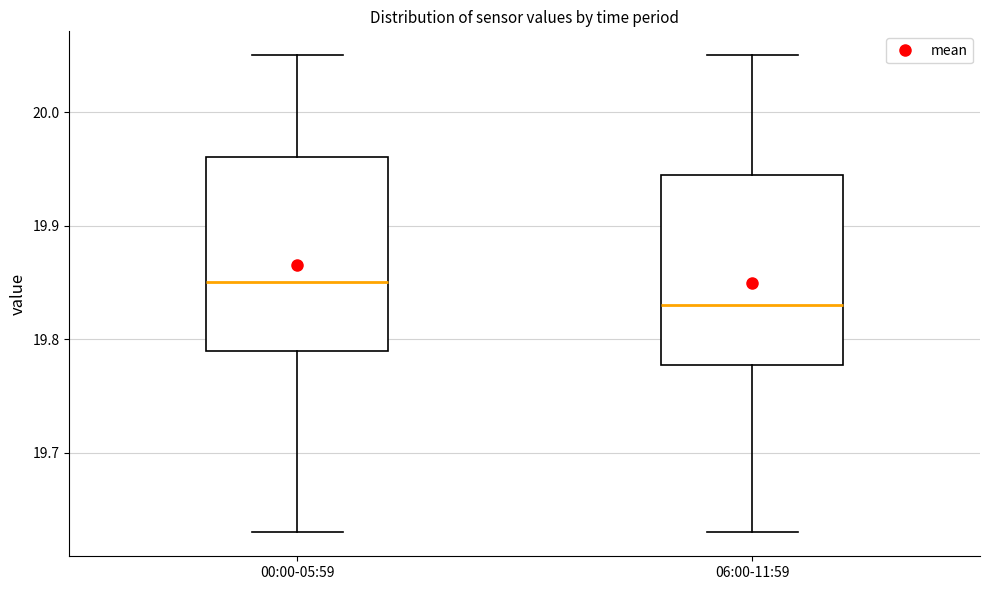

Reading left to right, read every box against the y-axis: the position of its median line, the range the box covers, and the ends of its whiskers. The values are not printed on the chart, so give them approximately, as read against the axis.

00:00-05:59: median 19.85, box 19.79 to 19.96, whiskers 19.63 to 20.05
06:00-11:59: median 19.83, box 19.78 to 19.95, whiskers 19.63 to 20.05